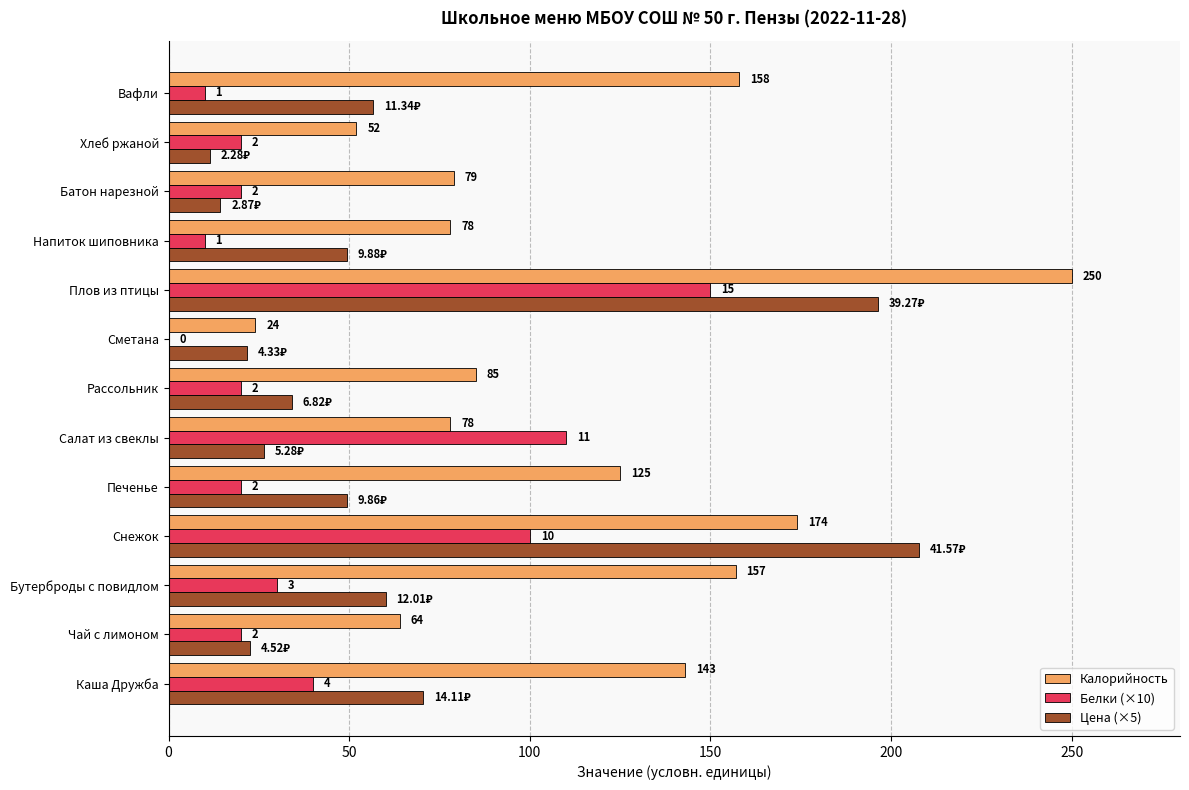

Is the value of Белки (×10) at Сметана greater than the value of Калорийность at Плов из птицы?

No